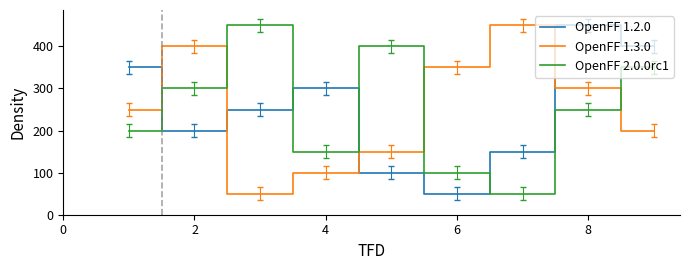

What is the maximum value shown in the chart?

450